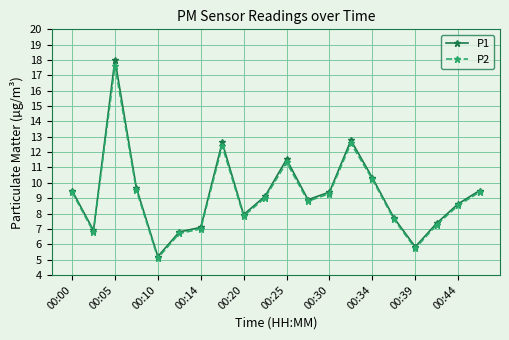

Reading left to right, extract all data points from this chart.

P1: 9.5	6.9	18.0	9.7	5.2	6.8	7.1	12.6	7.9	9.1	11.5	8.9	9.4	12.8	10.3	7.7	5.8	7.4	8.6	9.5
P2: 9.4	6.8	17.6	9.5	5.1	6.7	7.0	12.4	7.8	9.0	11.3	8.8	9.3	12.6	10.2	7.6	5.7	7.3	8.5	9.4